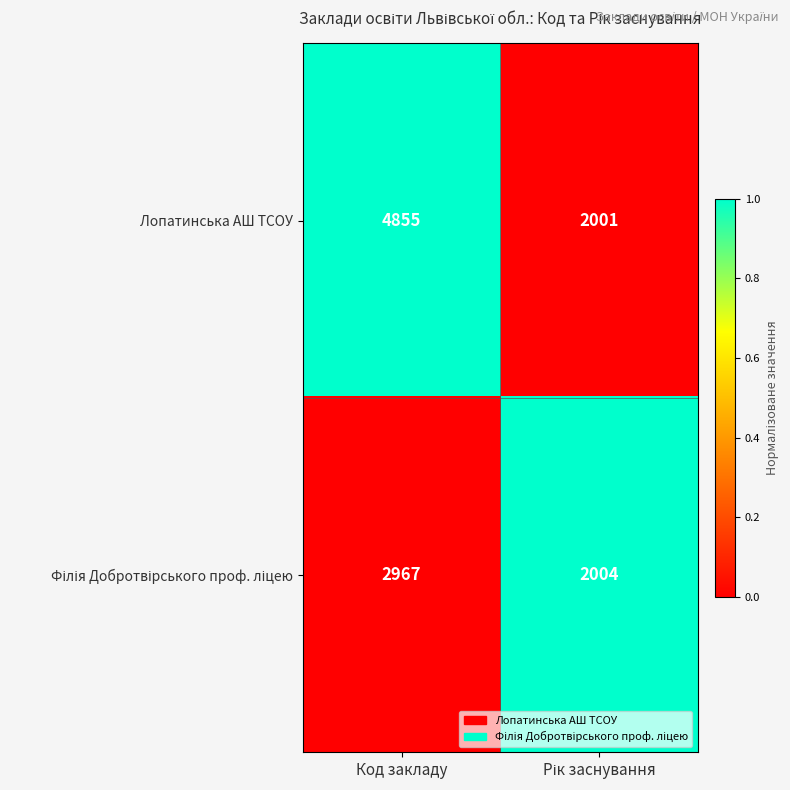

What is the spread (max minus min) of values at Код закладу?

1888